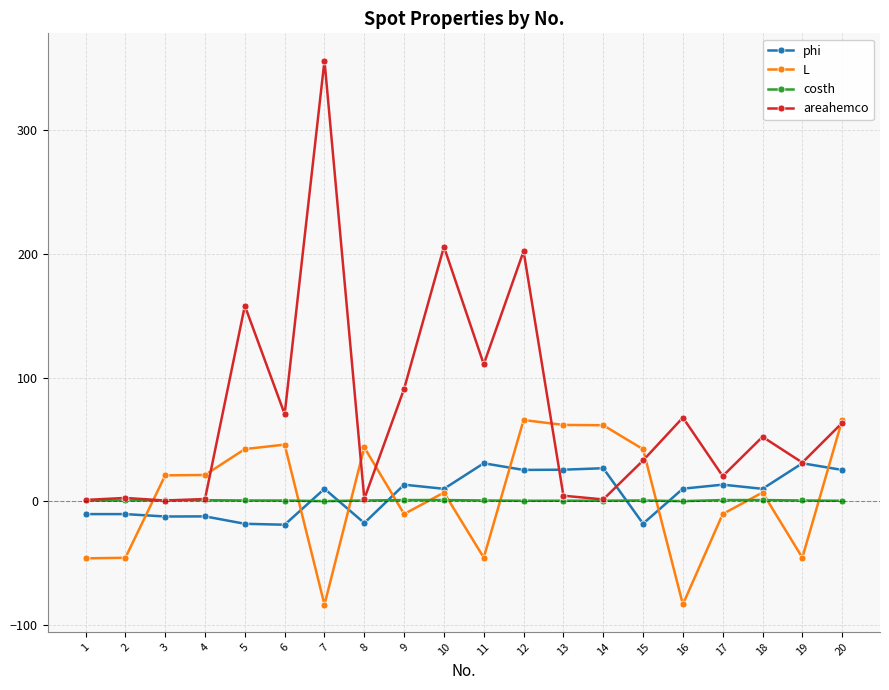

What are all the series names shown in the legend?

phi, L, costh, areahemco